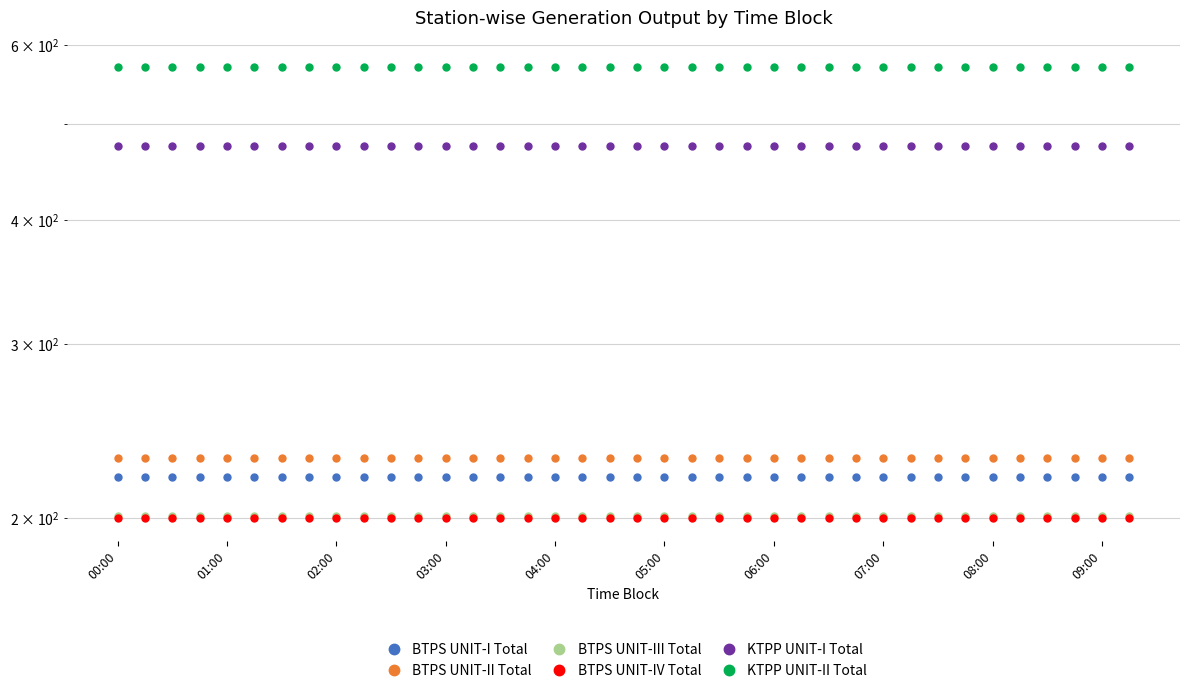

Rank the categories by KTPP UNIT-II Total value from lowest to highest.

00:00, 01:00, 02:00, 03:00, 04:00, 05:00, 06:00, 07:00, 08:00, 09:00, 10, 11, 12, 13, 14, 15, 16, 17, 18, 19, 20, 21, 22, 23, 24, 25, 26, 27, 28, 29, 30, 31, 32, 33, 34, 35, 36, 37